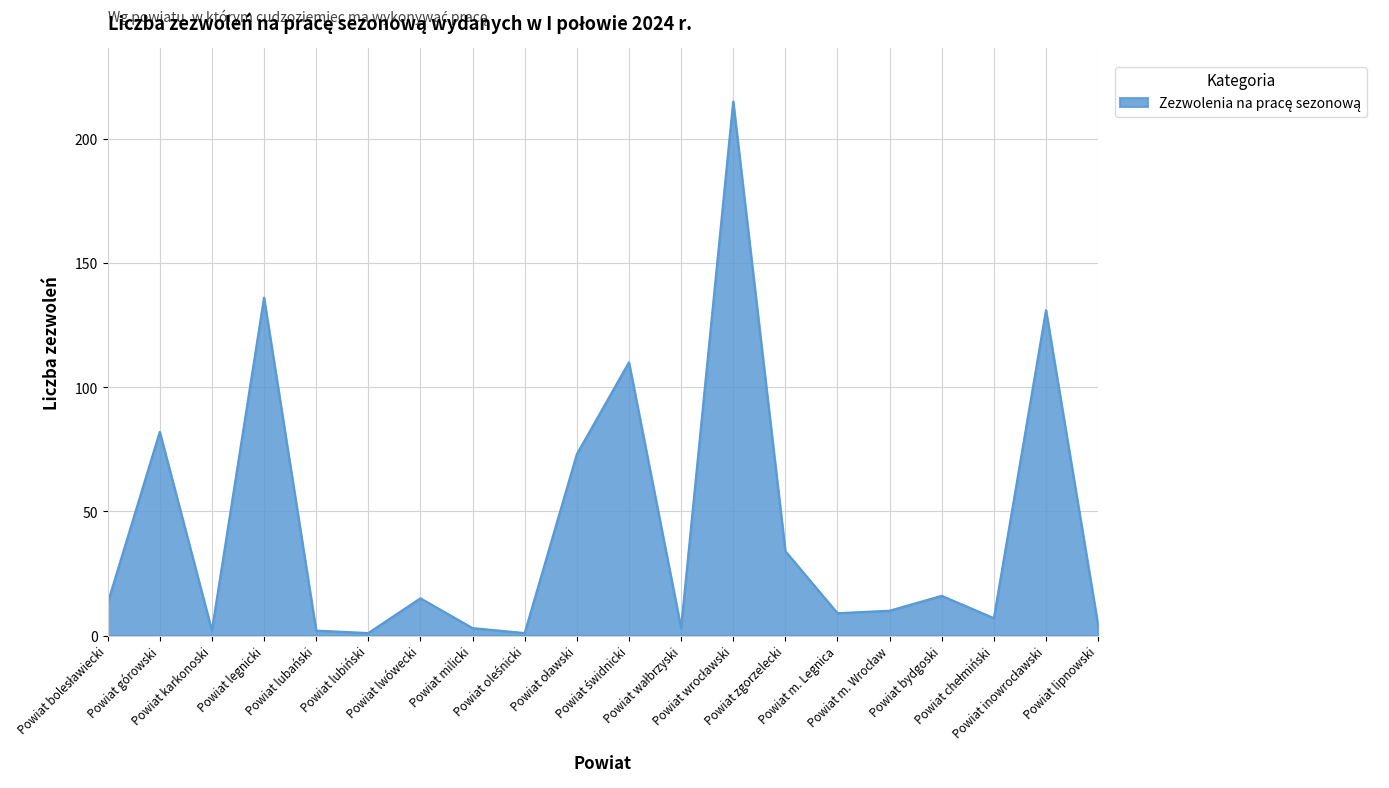

What is the difference between the maximum and minimum values?

214